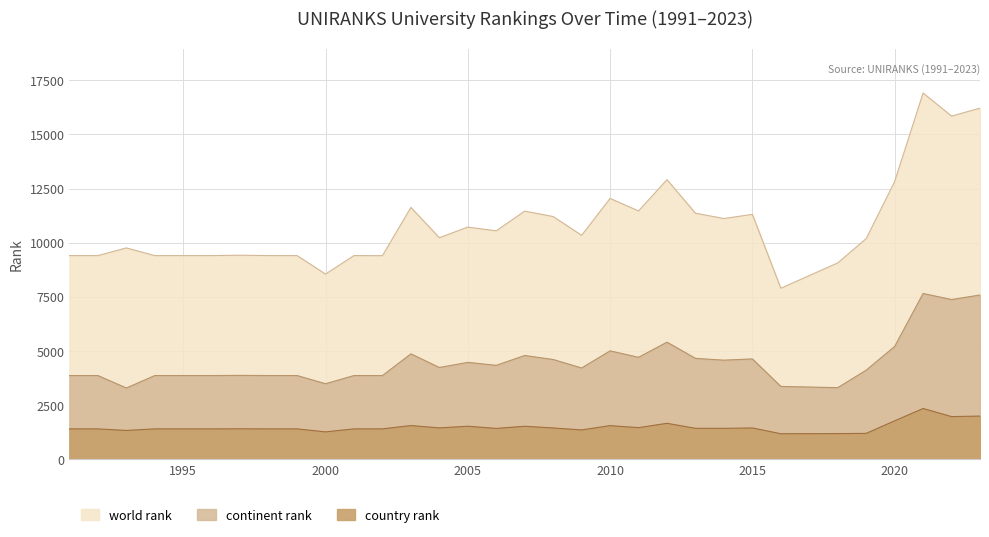

What is the average value of the world rank series?

10863